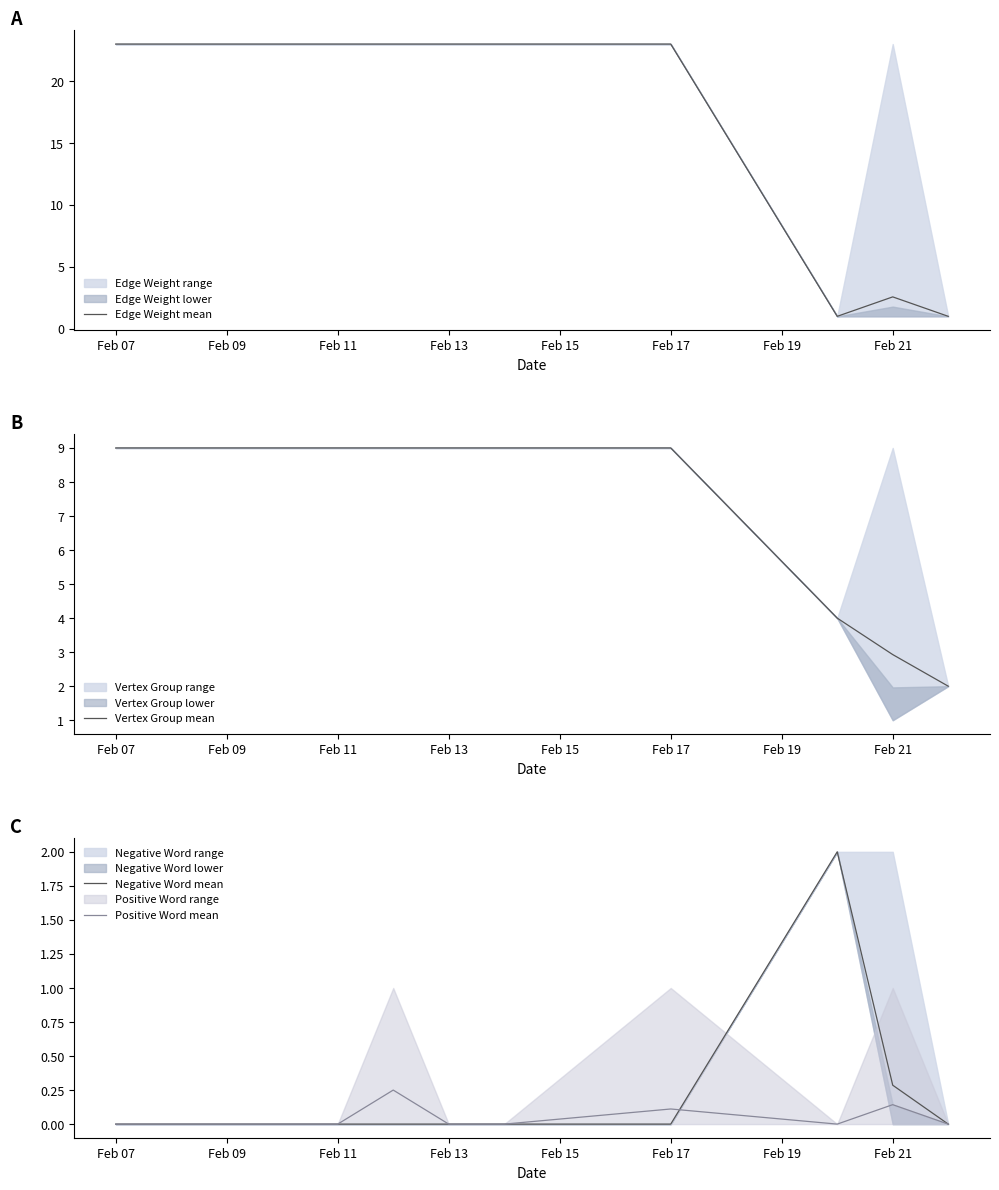

At which category does the chart reach its minimum across all series?

Feb 07